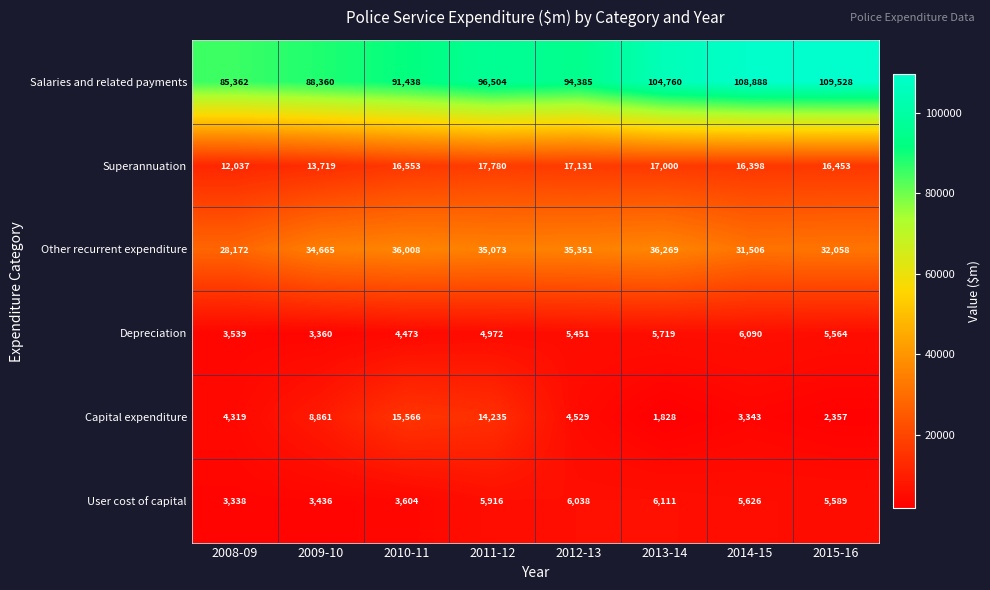

Rank the series at 2009-10 from highest to lowest value.

Salaries and related payments, Other recurrent expenditure, Superannuation, Capital expenditure, User cost of capital, Depreciation